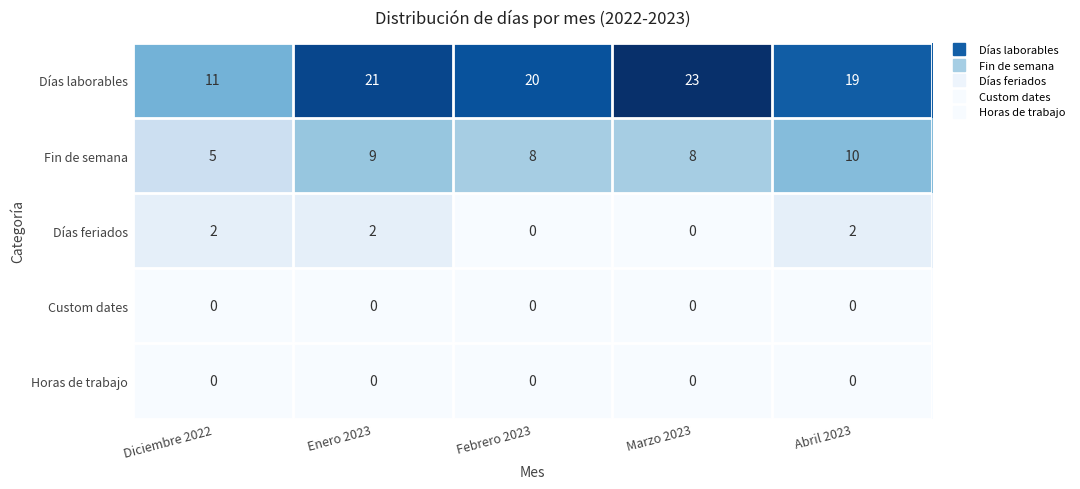

Which series has the widest spread of values?

Días laborables